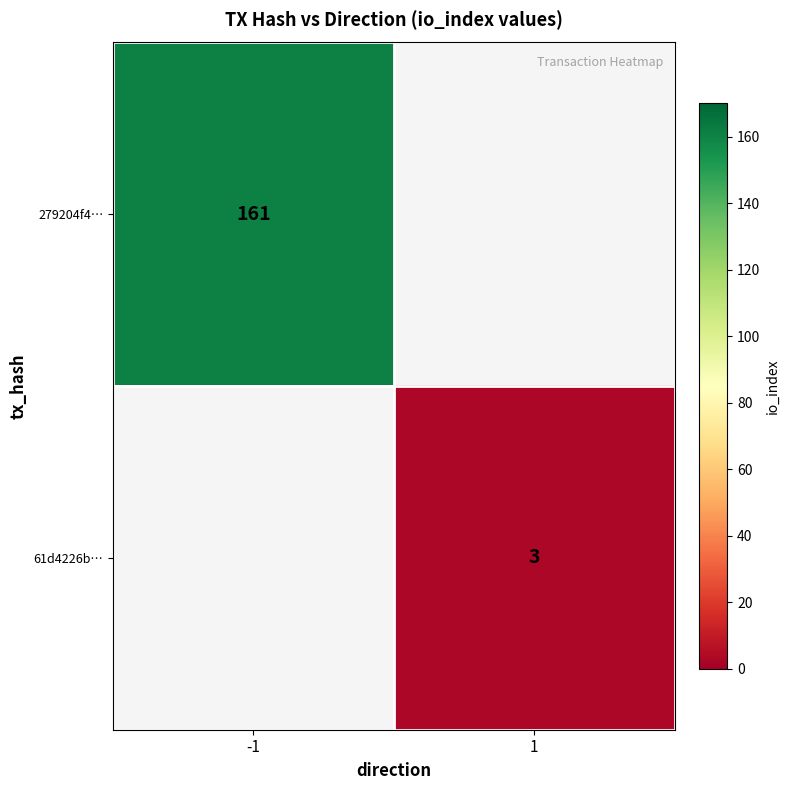

The value of 279204f4… at -1 is 161. True or false?

True